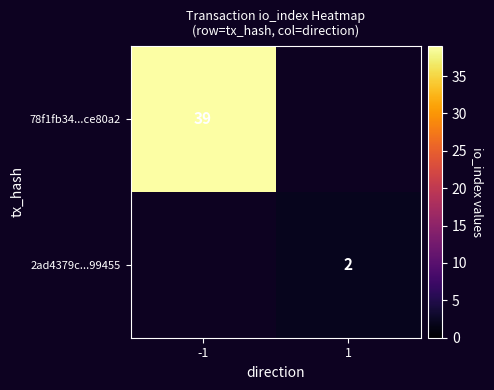

The value of 78f1fb34...ce80a2 at -1 is 39. True or false?

True